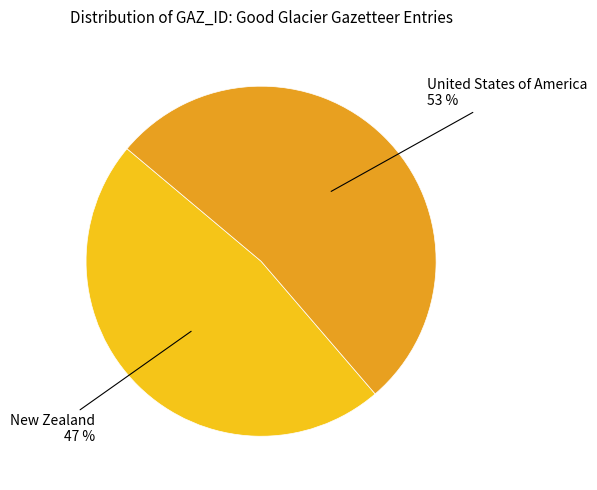

True or false: United States of America accounts for 61% of the total.

False